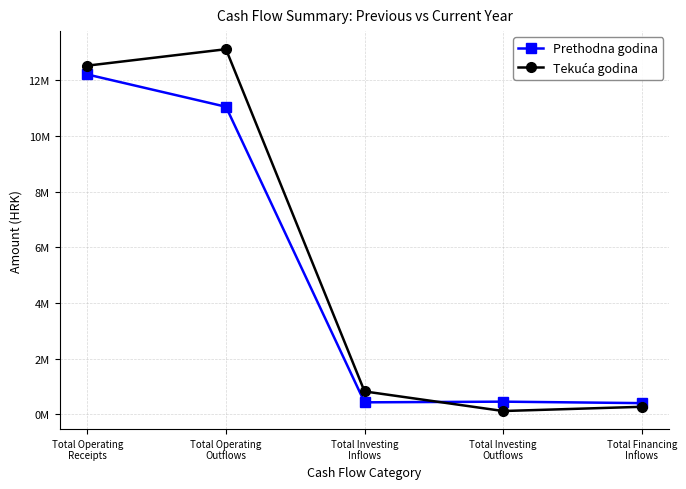

Is this an area chart (filled region under the line)?

No